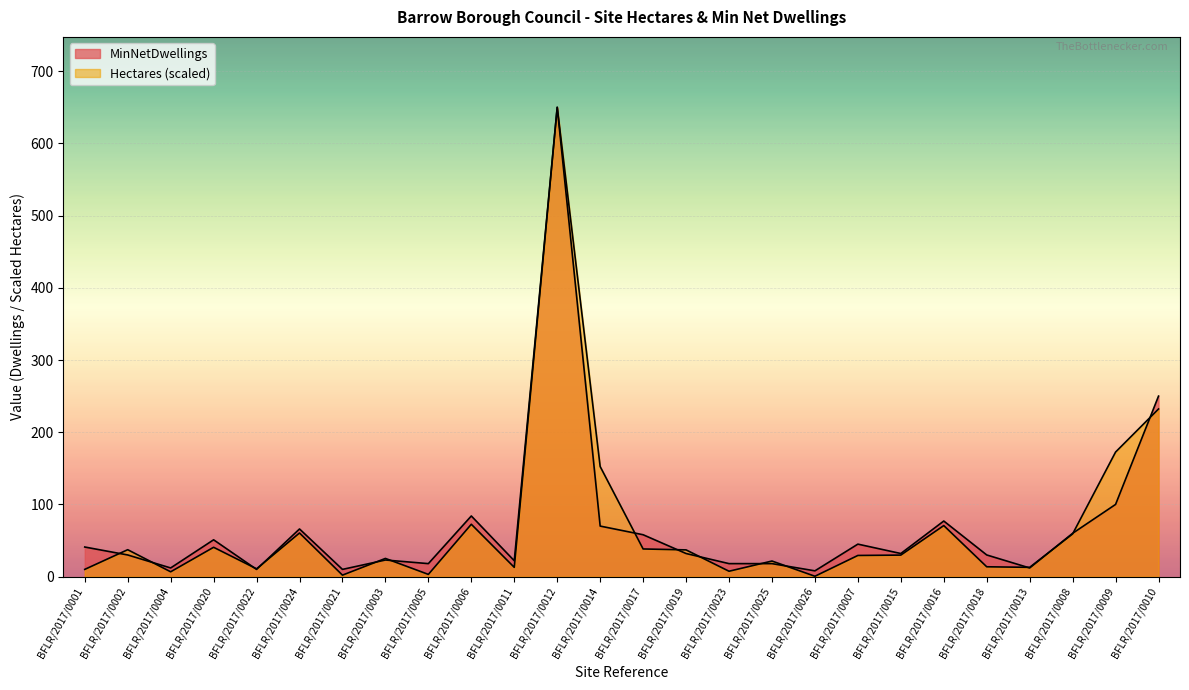

What position from the right is BFLR/2017/0012?

15